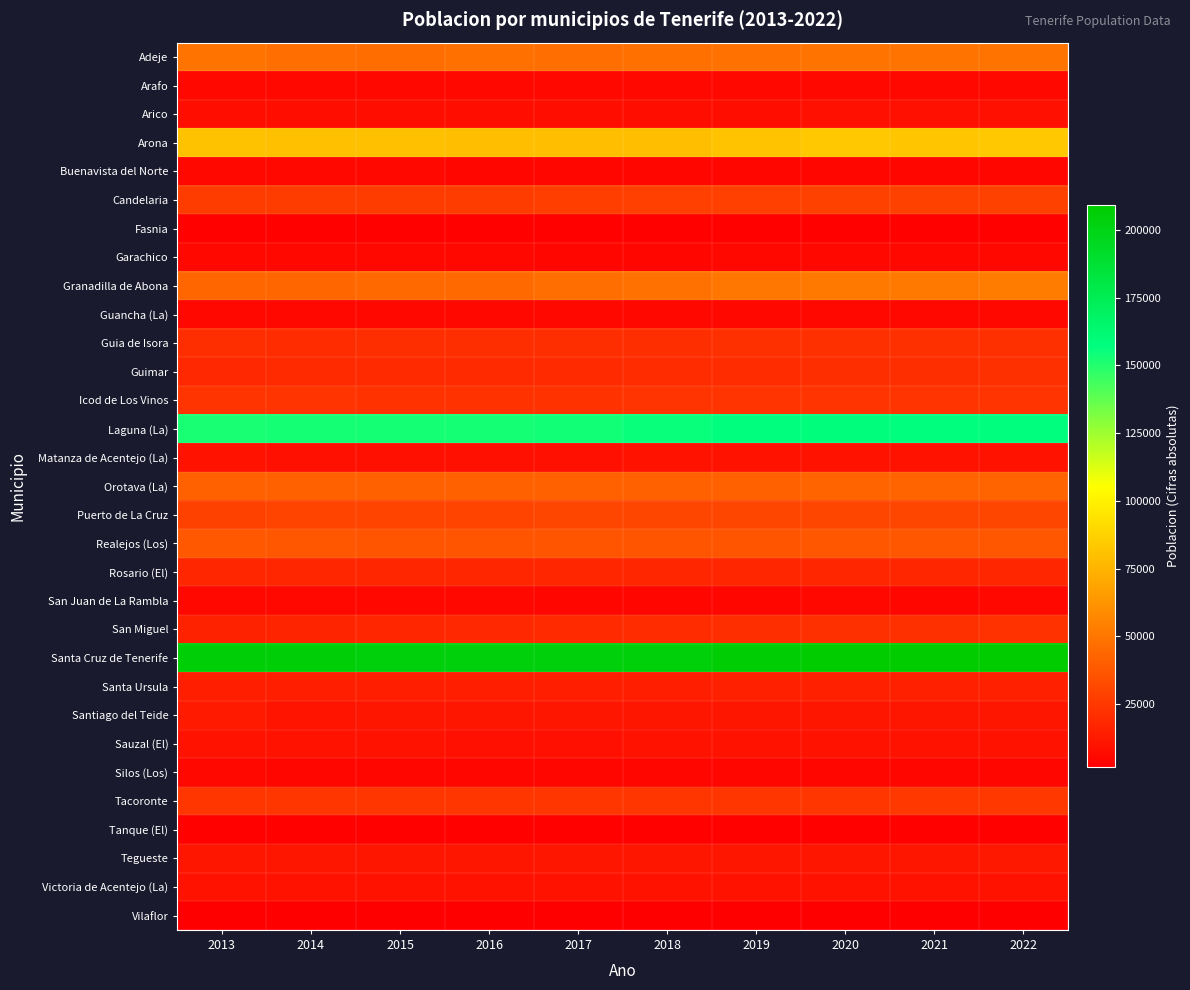

What is the smallest value displayed?

1615